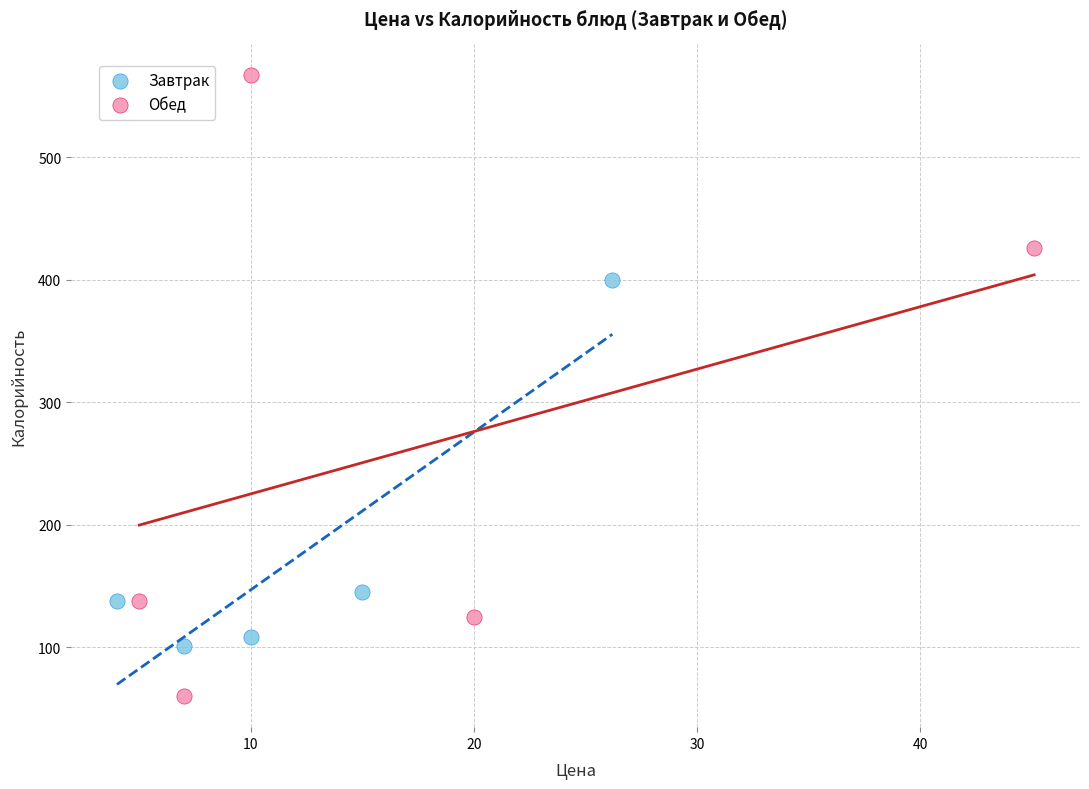

Which series has the largest Y range (max minus min)?

Обед